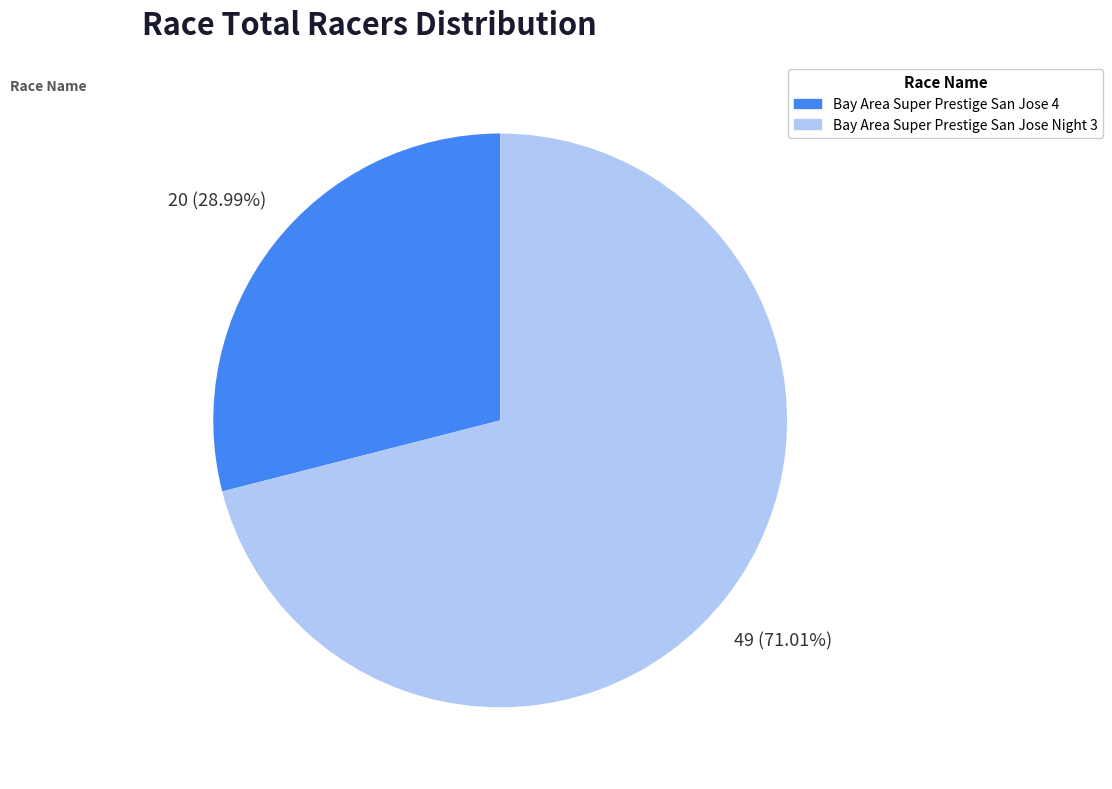

Rank the categories by value from highest to lowest.

Bay Area Super Prestige San Jose Night 3, Bay Area Super Prestige San Jose 4